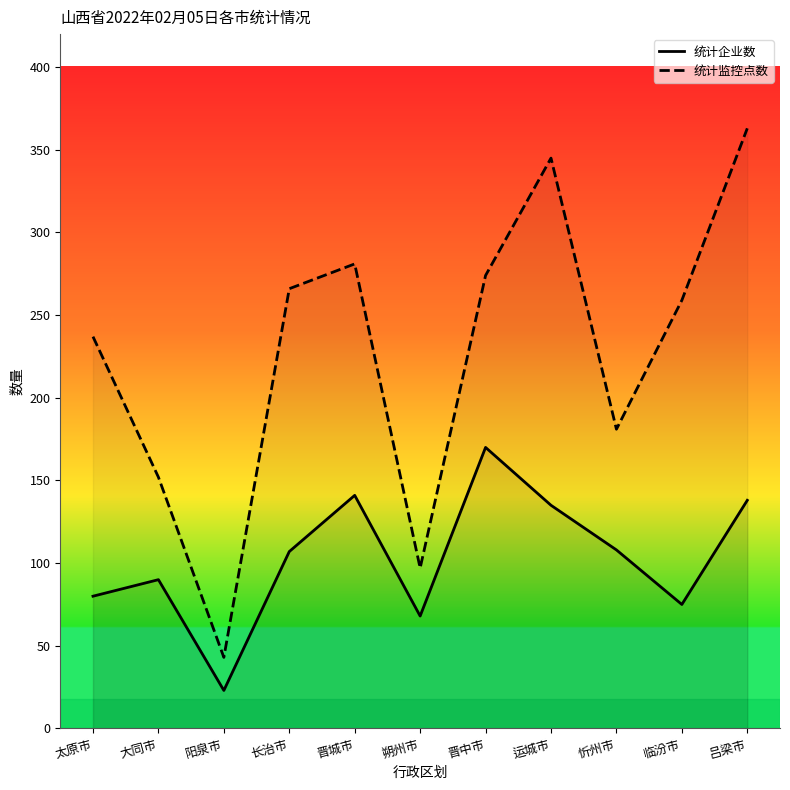

True or false: 统计企业数 and 统计监控点数 intersect in this chart.

False